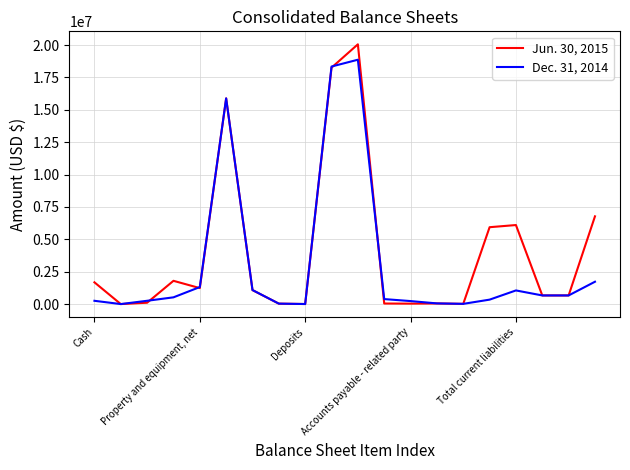

What is the greatest value displayed?

20056224